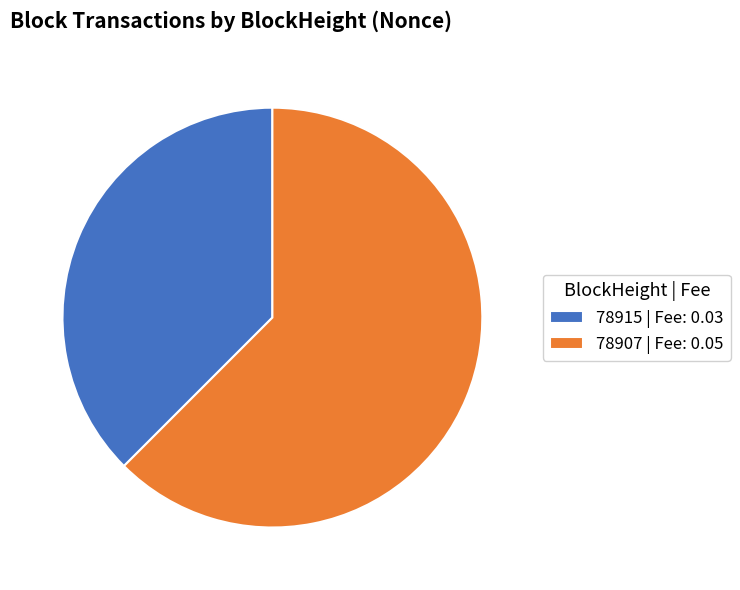

Is the sum of 78915 | Fee: 0.03 and 78907 | Fee: 0.05 greater than half?

Yes